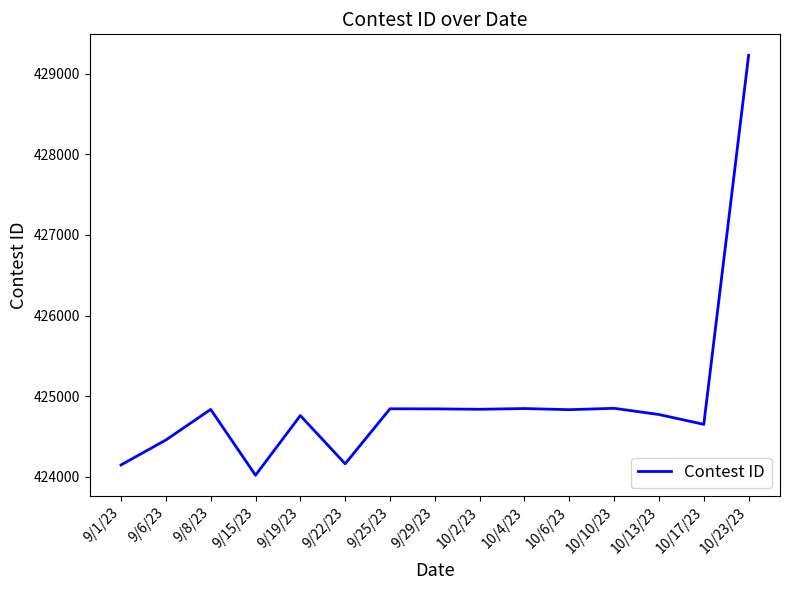

Count the number of data series in this chart.

1